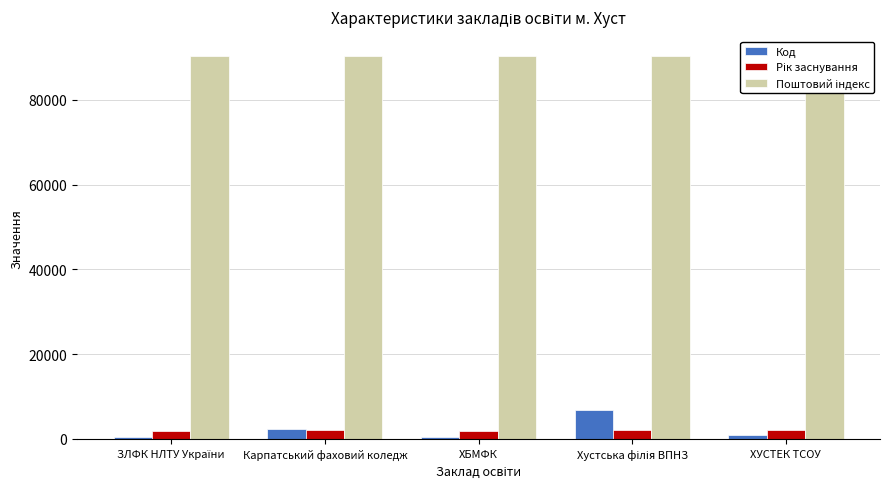

What position from the left is Хустська філія ВПНЗ?

4